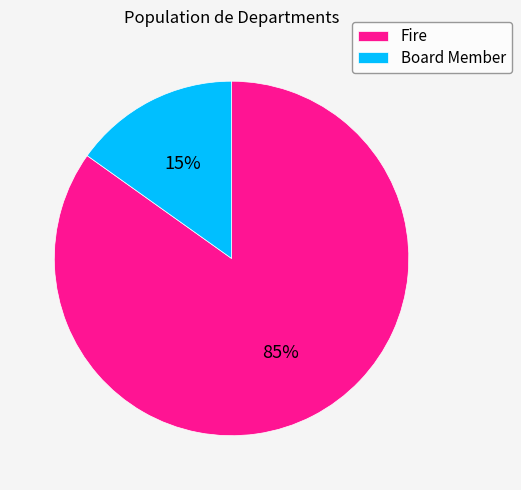

To the nearest percent, what is the average slice percentage?

50%